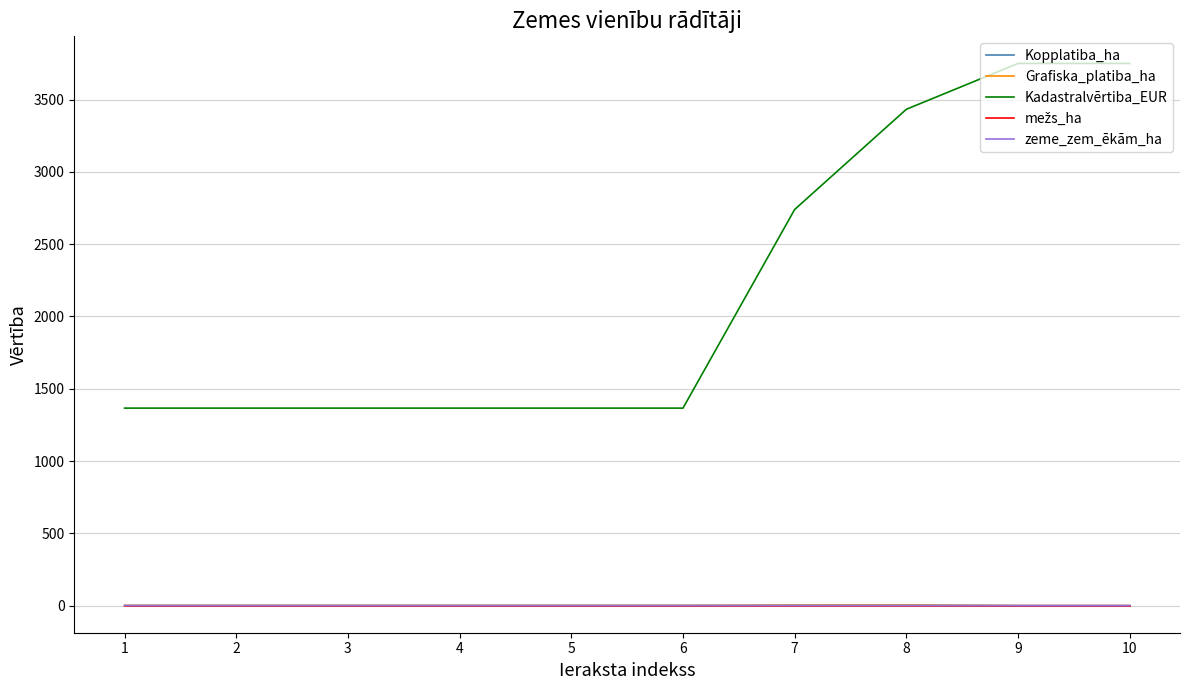

Which series has the widest spread of values?

Kadastralvērtiba_EUR